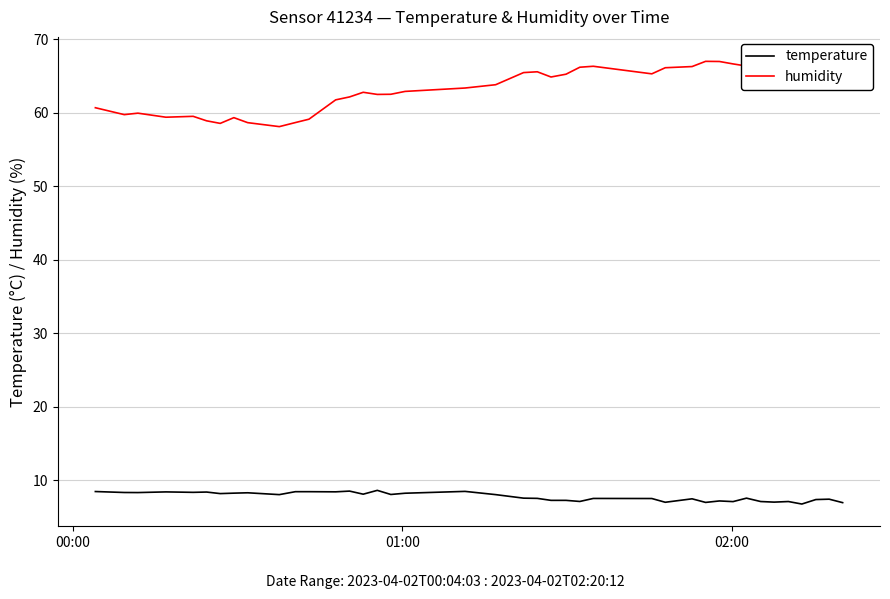

What is the lowest value of the temperature series?

6.8